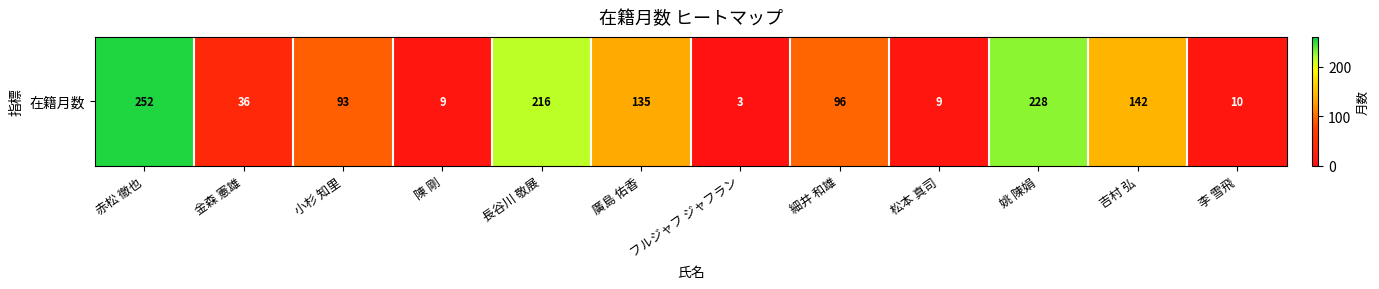

What is the sum of the values at 廣島 佑香 and 長谷川 敬展?

351